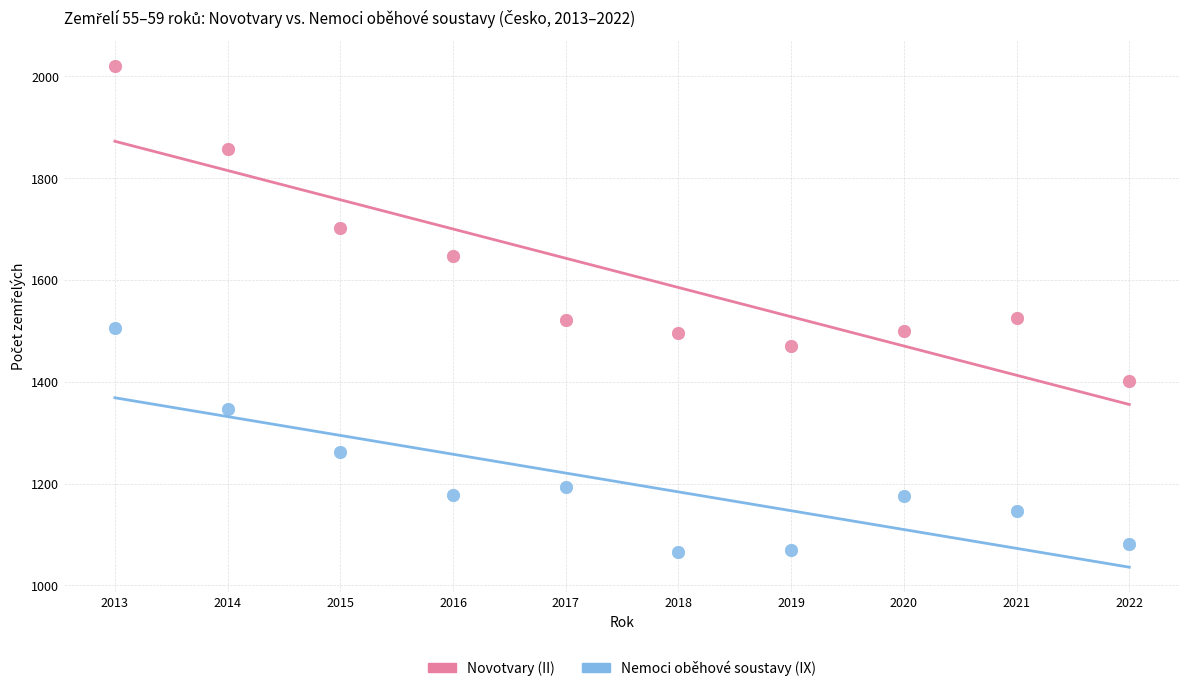

What are all the series names shown in the legend?

Novotvary (II), Nemoci oběhové soustavy (IX)